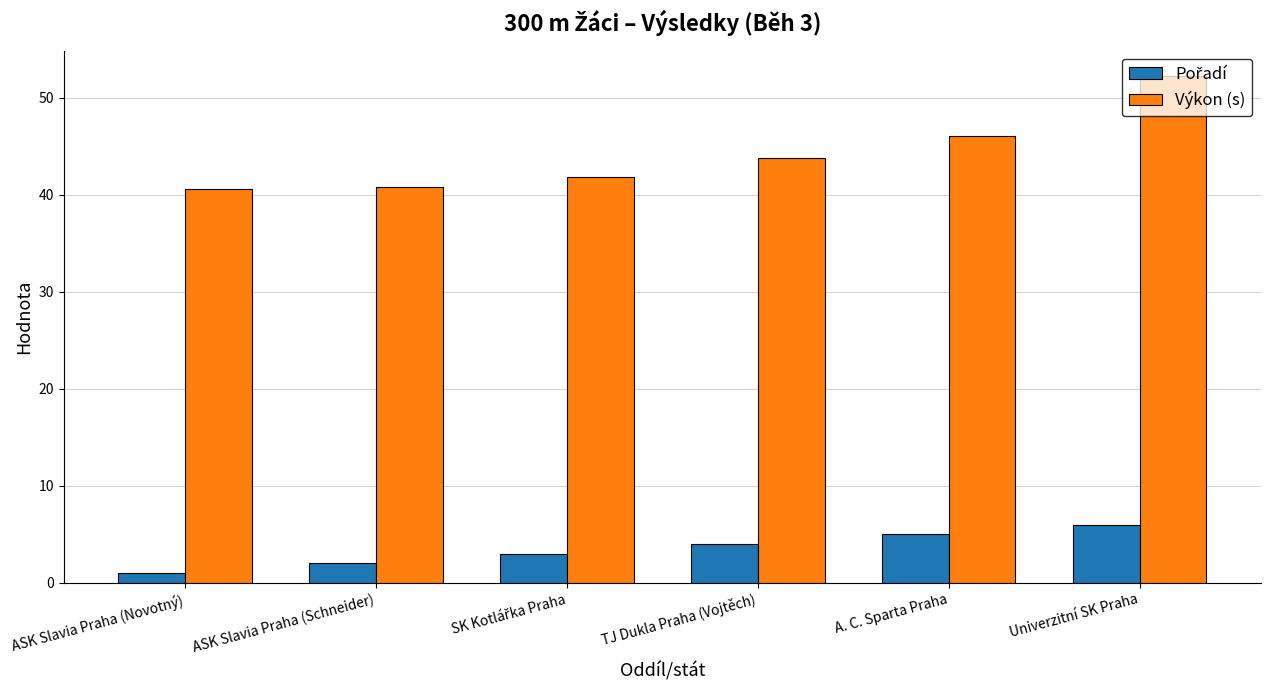

Count the number of data series in this chart.

2